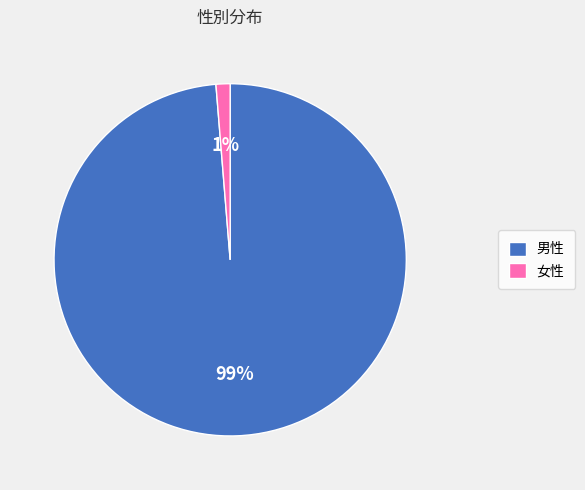

Is 女性 the majority of the pie?

No